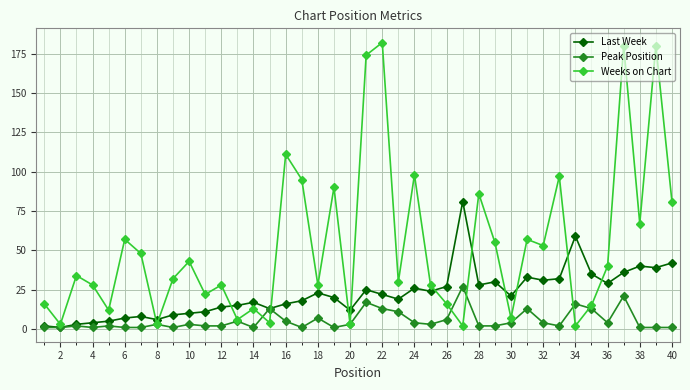

True or false: Last Week has more than 0 points higher than both neighbors.

True